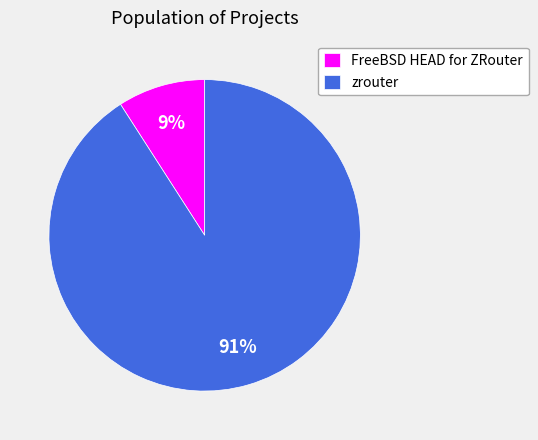

Is it true that FreeBSD HEAD for ZRouter is 18% of the pie?

False